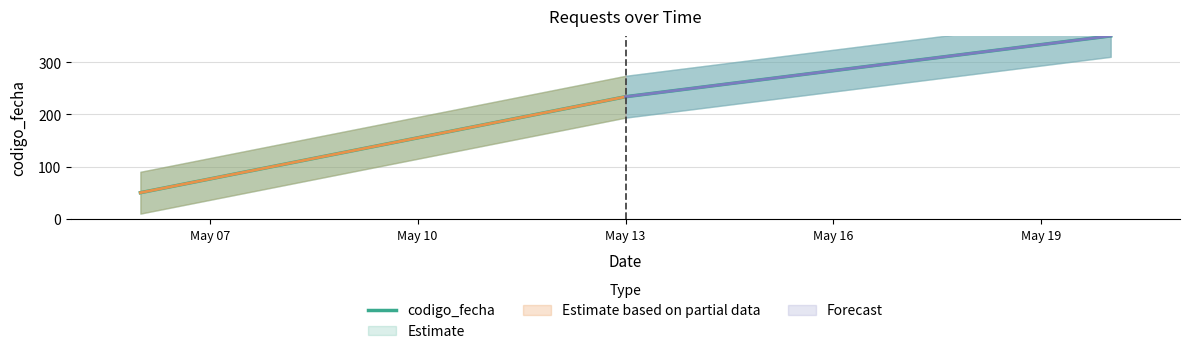

What is the maximum value for codigo_fecha?

350.0